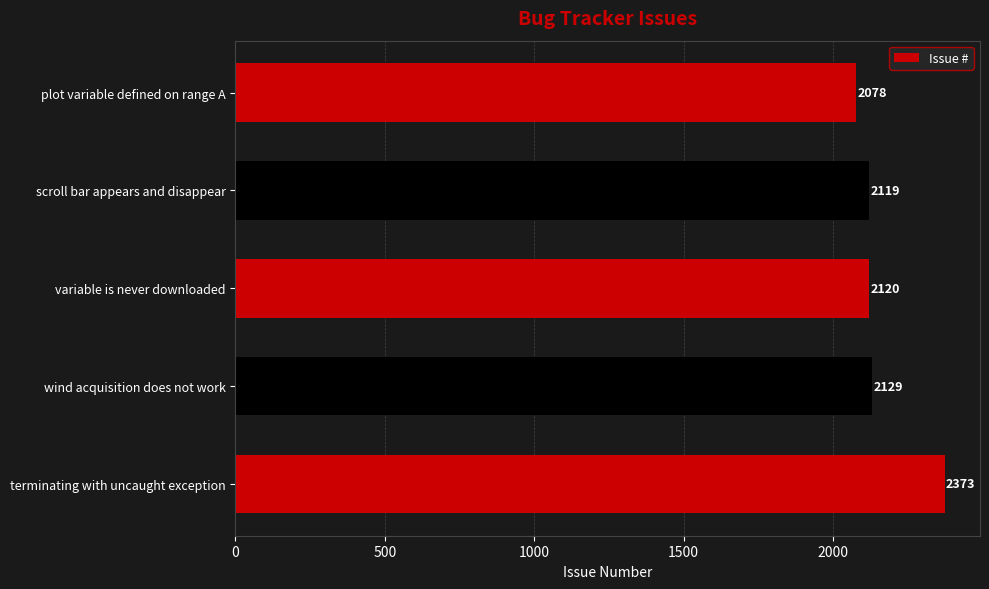

How many series are shown in this chart?

1